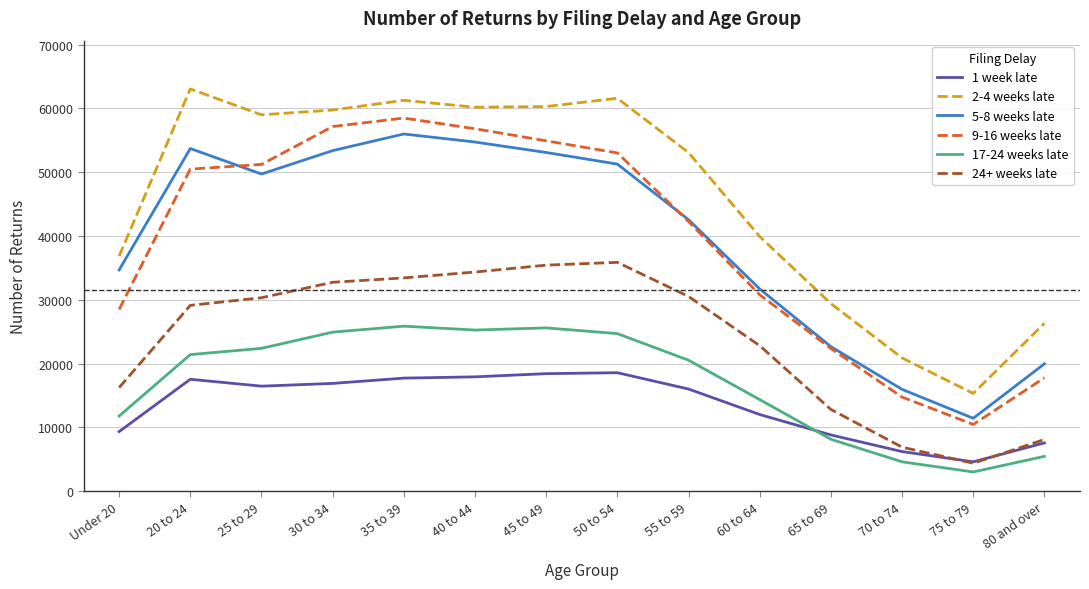

At which category does 9-16 weeks late reach its first local valley?

75 to 79